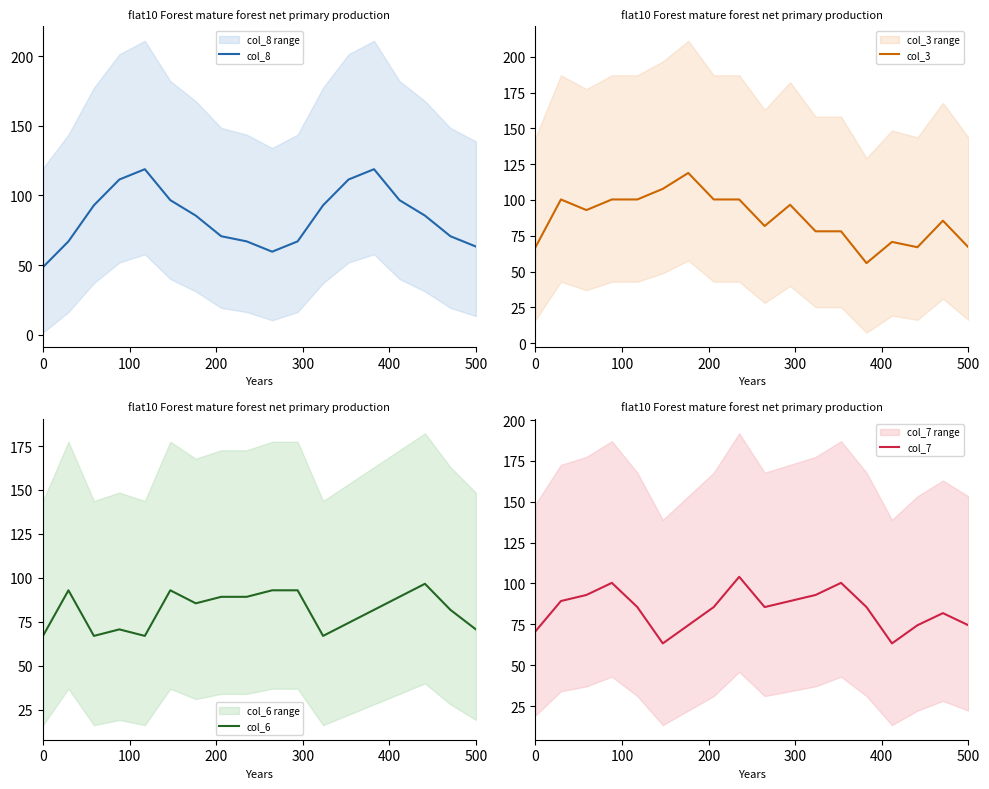

How many lines are shown in the chart?

4